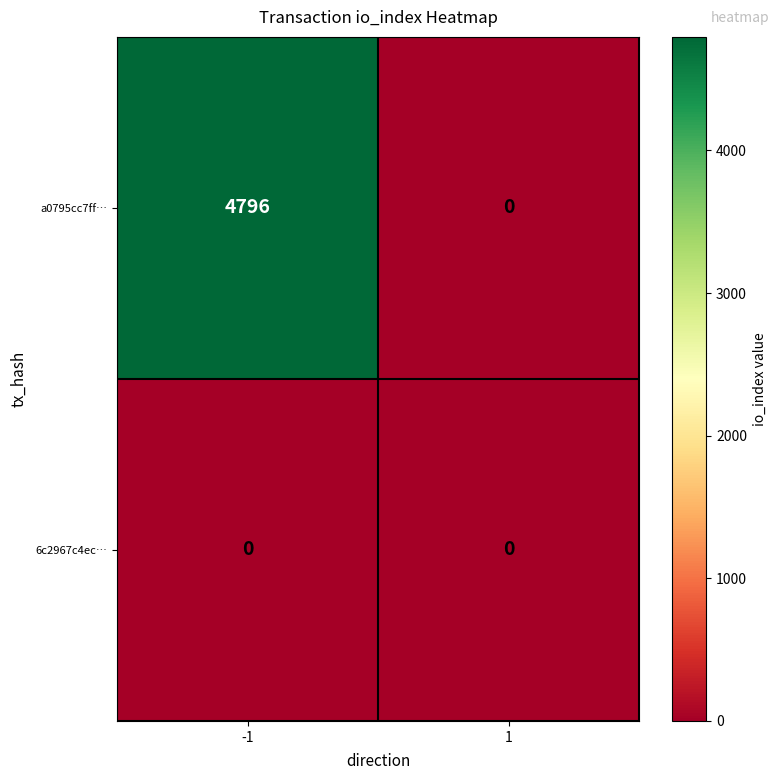

What is the sum of all a0795cc7ff… values?

4796